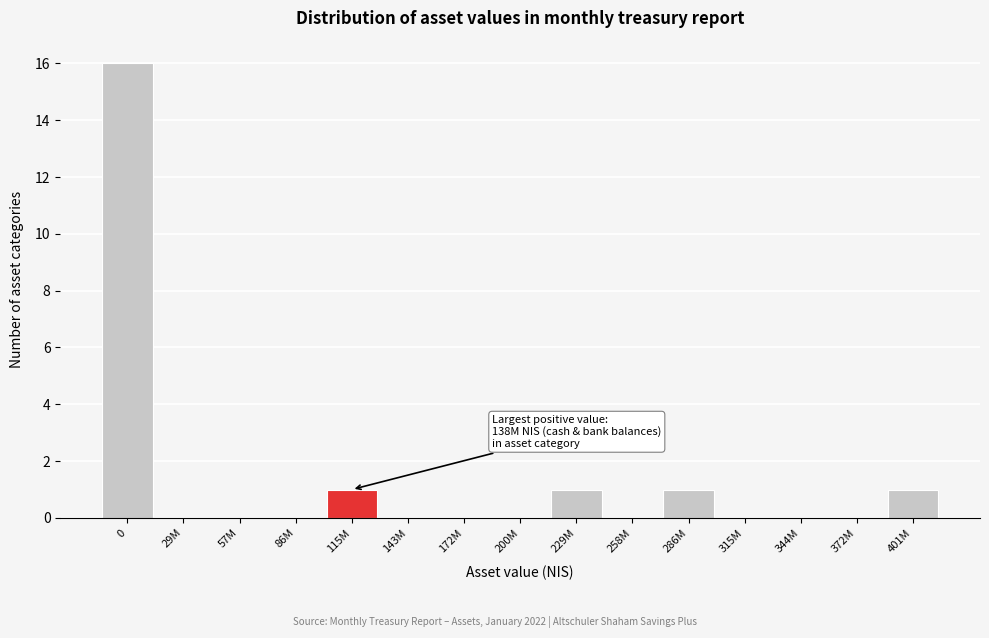

Reading left to right, extract all data points from this chart.

0=16	29M=0	57M=0	86M=0	115M=1	143M=0	172M=0	200M=0	229M=1	258M=0	286M=1	315M=0	344M=0	372M=0	401M=1